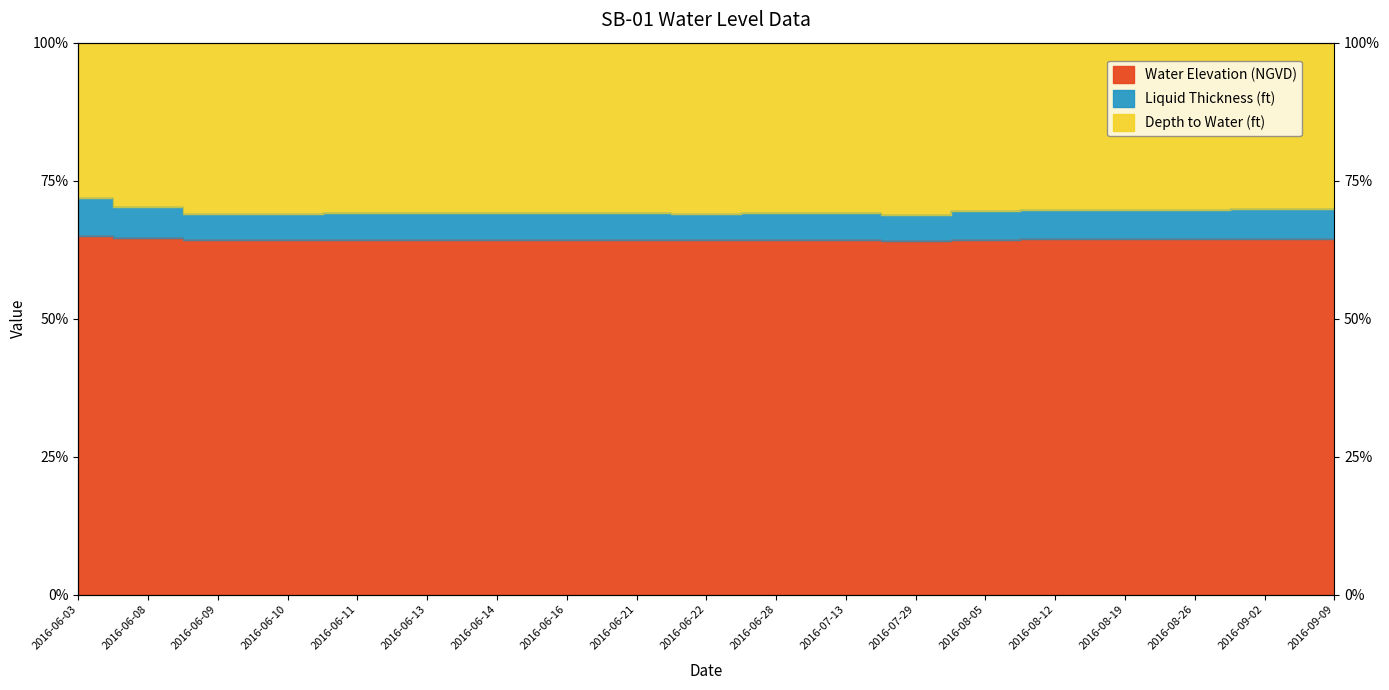

What is the sum of the Liquid Thickness (ft) values at 2016-08-05 and 2016-06-09?

138.4